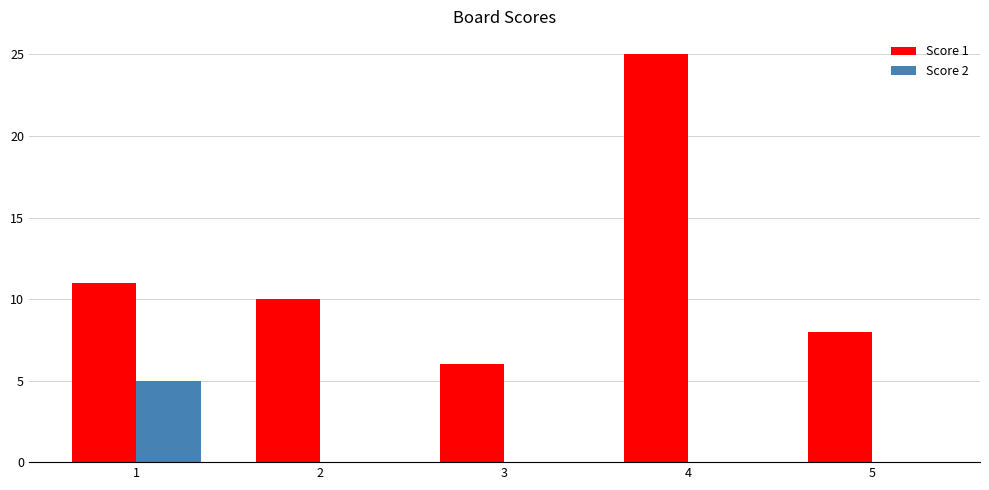

What is the total value across all series at 2?

10